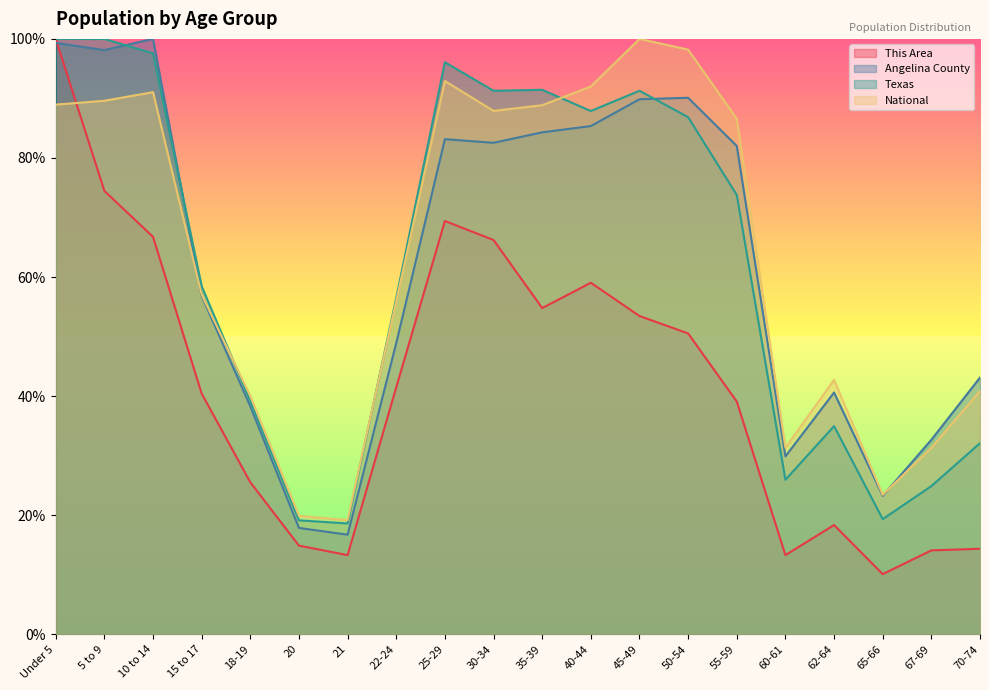

Is the value of National at 20 greater than the value of Angelina County at 5 to 9?

No